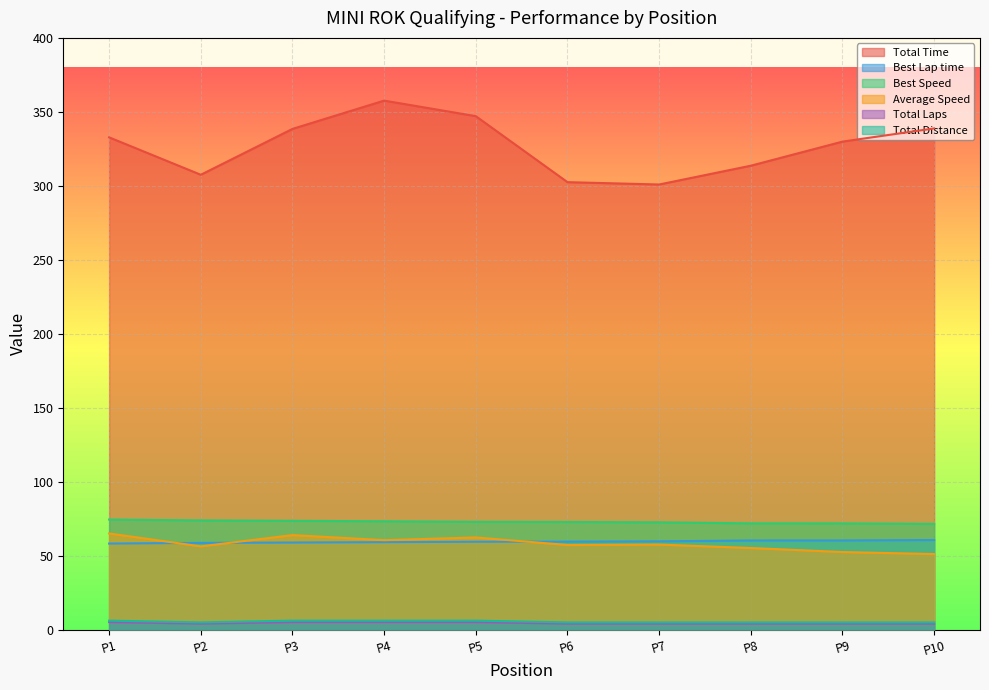

The value of Best Speed at P7 is 99.6. True or false?

False